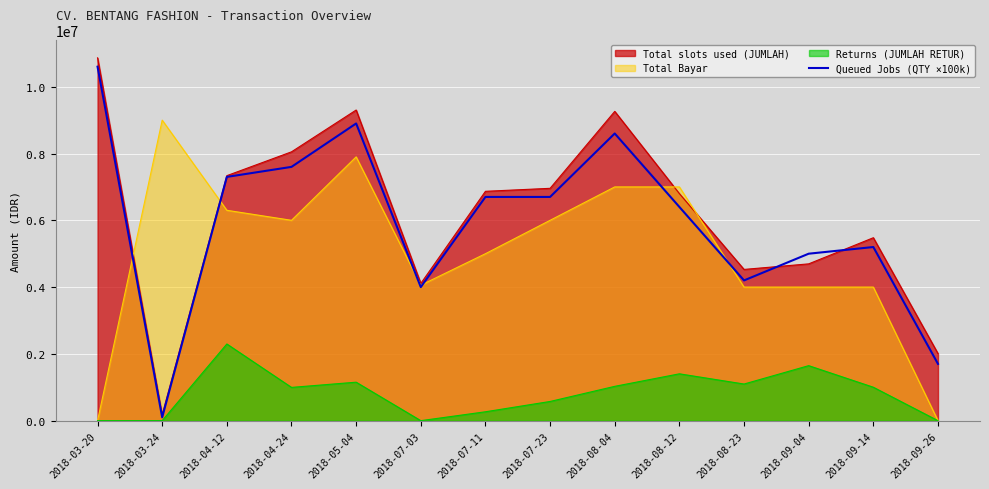

How many categories are shown in the chart?

14